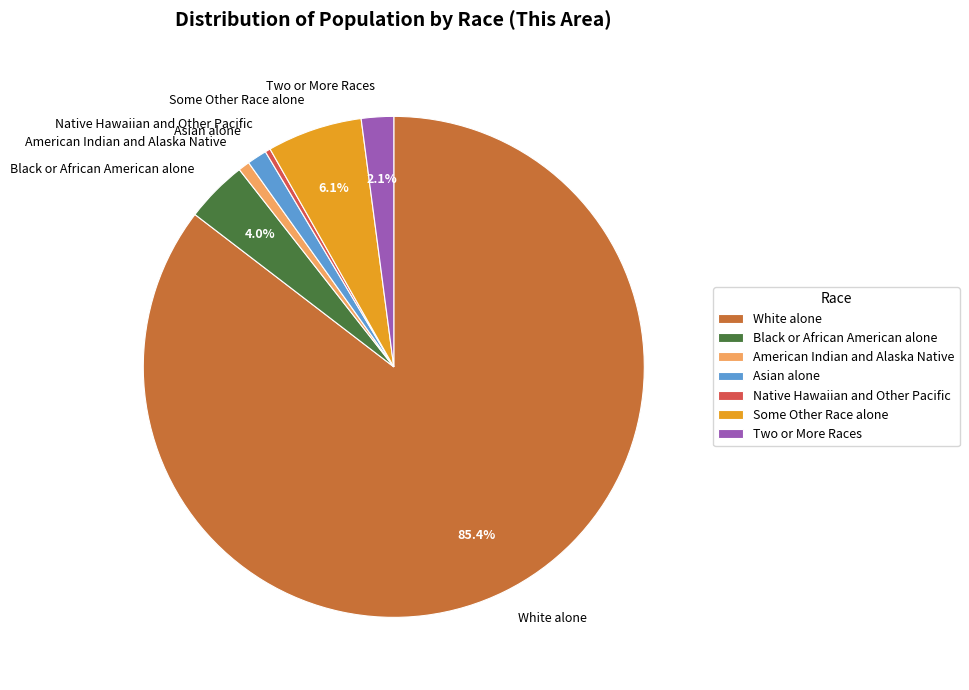

Is the sum of Native Hawaiian and Other Pacific and American Indian and Alaska Native greater than half?

No